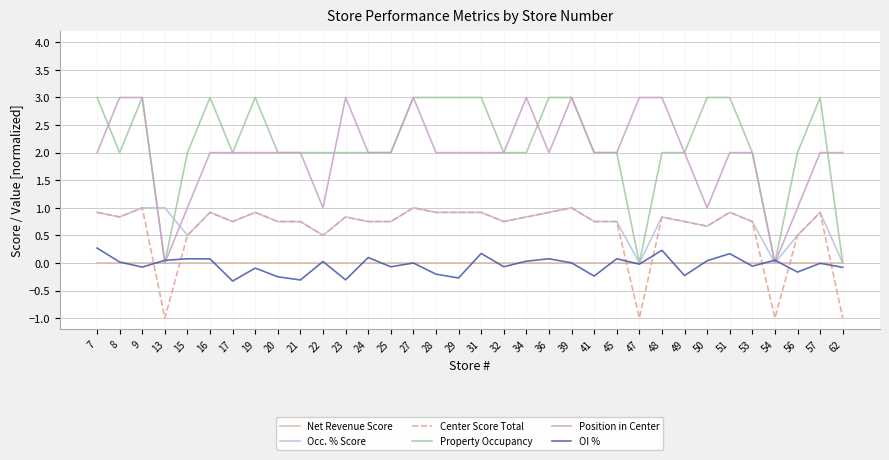

The value of Center Score Total at 41 is 0.8. True or false?

True